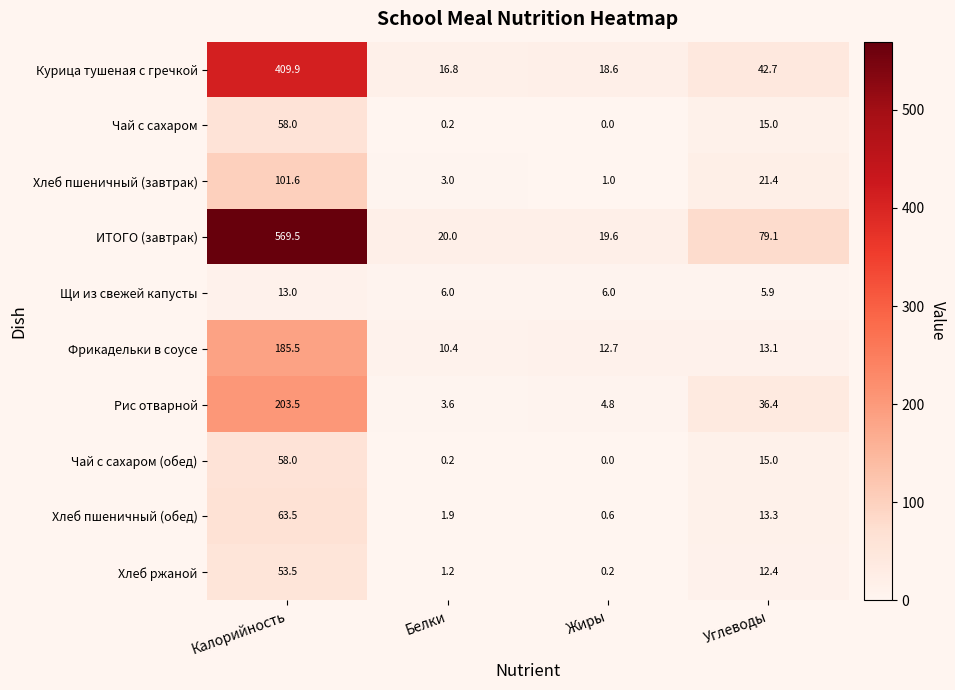

What is the difference between the Фрикадельки в соусе values at Белки and Углеводы?

2.7